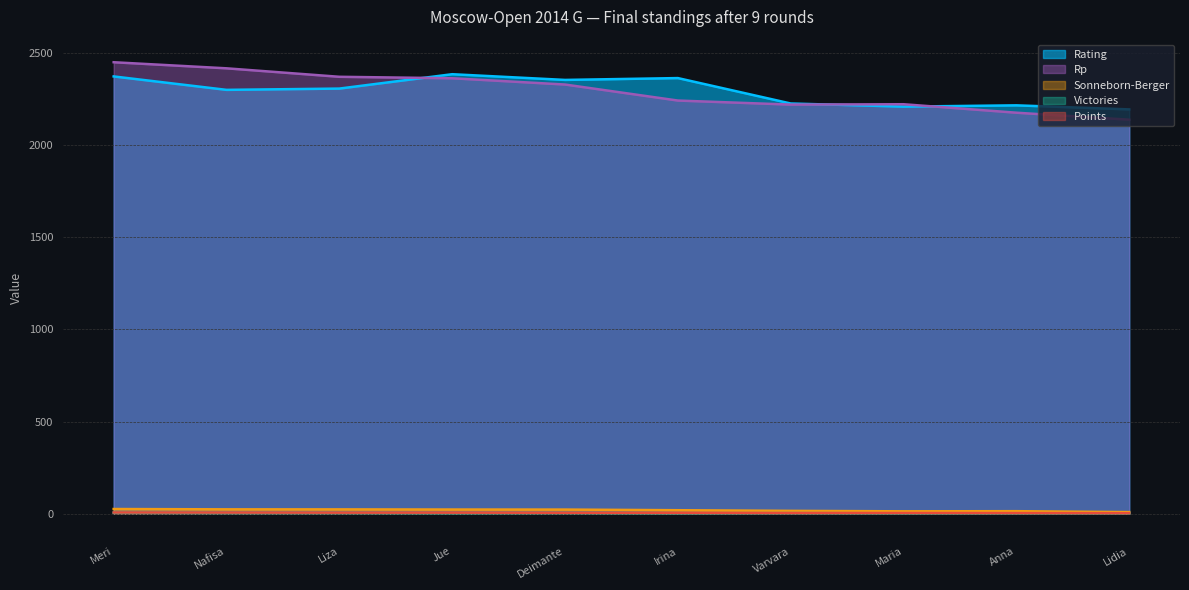

True or false: Rp has more than 1 interior local peaks.

False